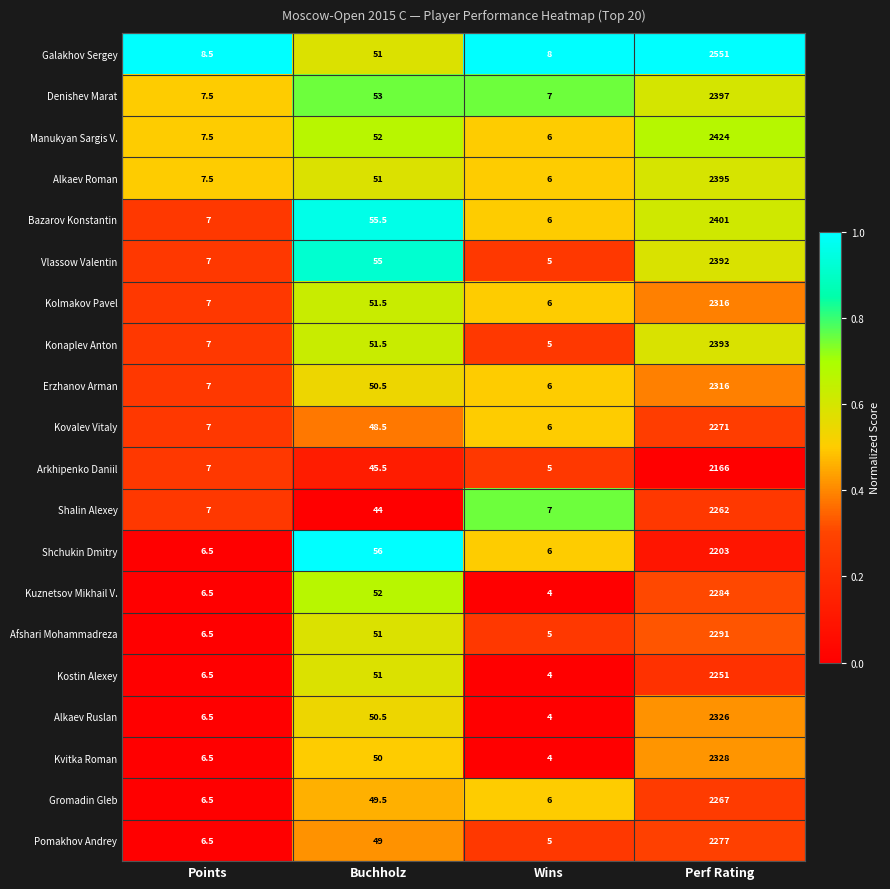

What is the approximate value of Konaplev Anton at Buchholz?

51.5